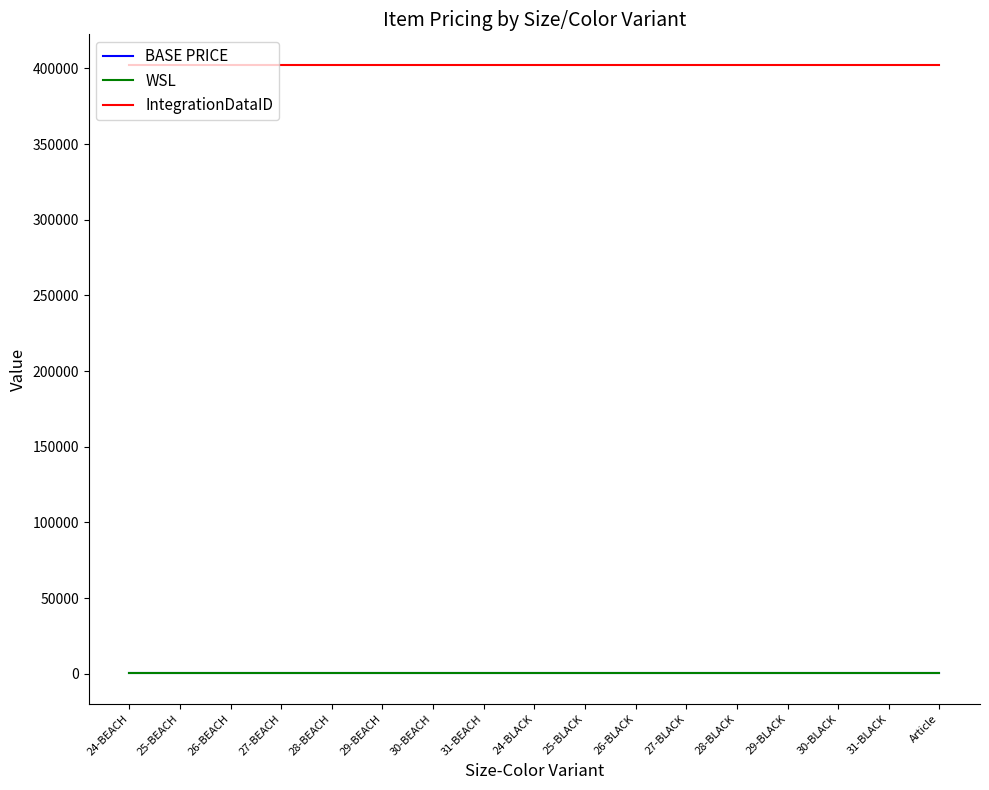

What is the maximum value shown in the chart?

402448.0